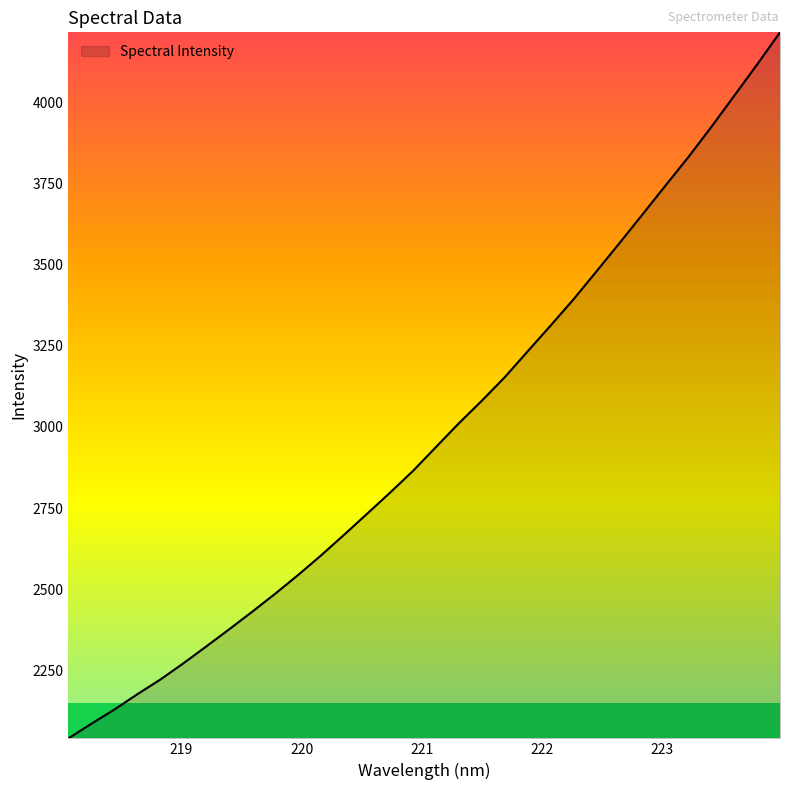

What is the greatest value displayed?

4215.3